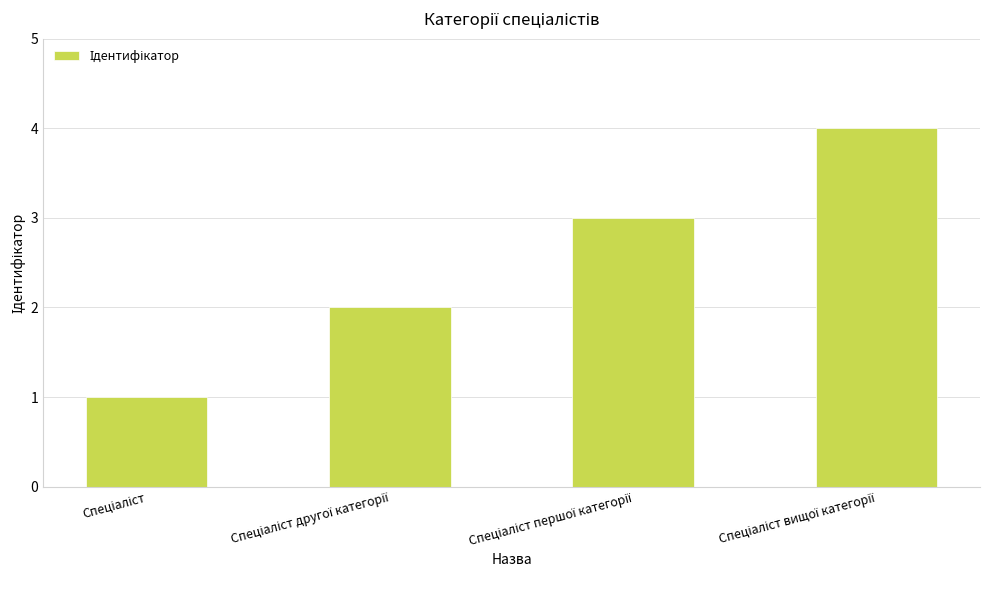

What is the sum of all values?

10